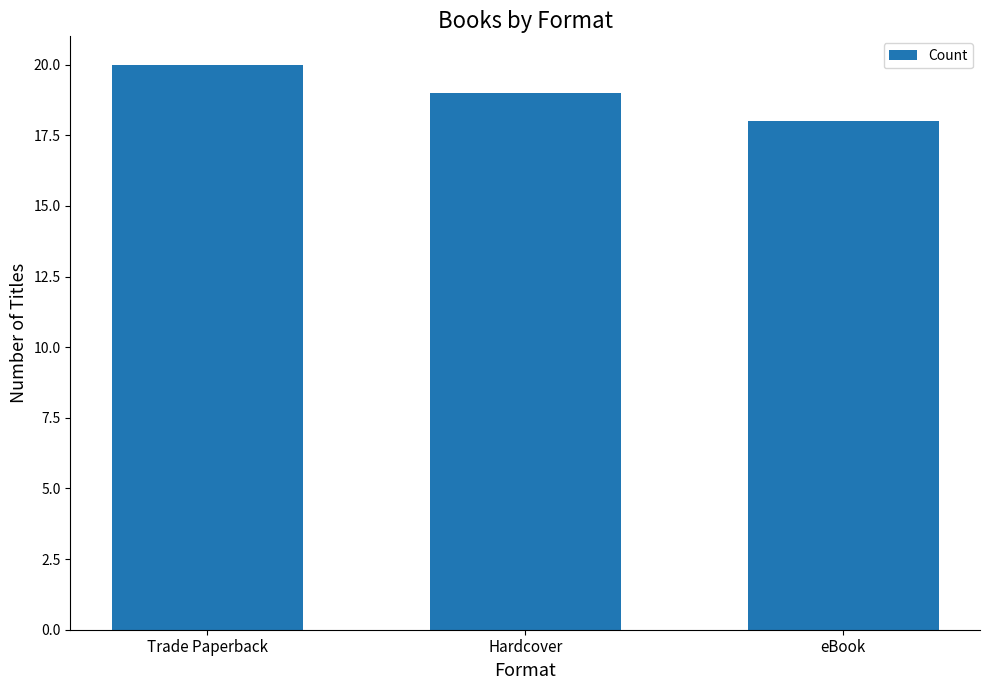

True or false: the data shows 8 at Hardcover.

False